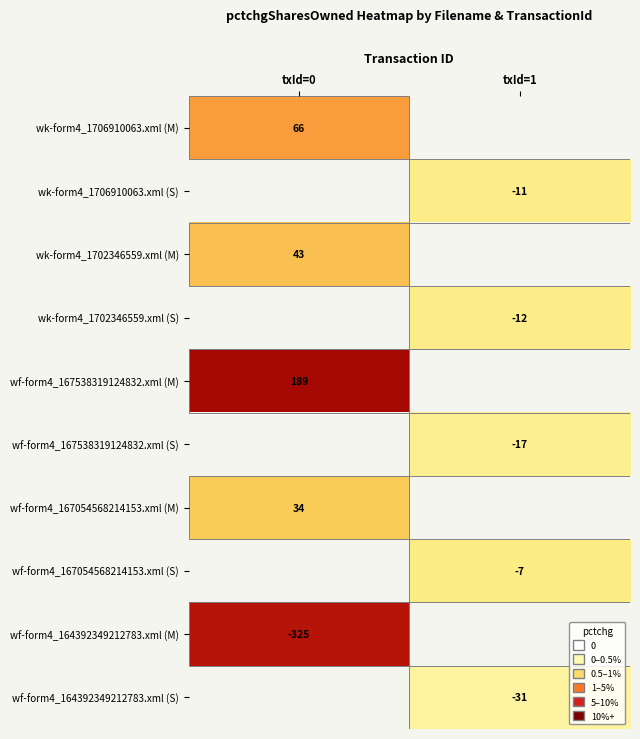

The value of wk-form4_1706910063.xml (M) at txId=0 is 32. True or false?

False